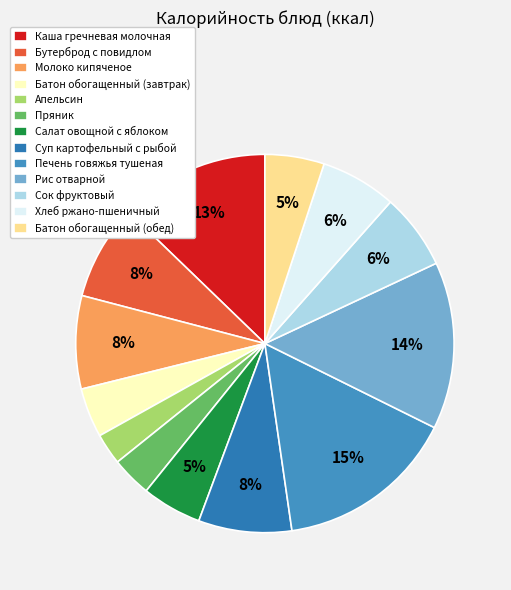

How many segments does this pie chart have?

13